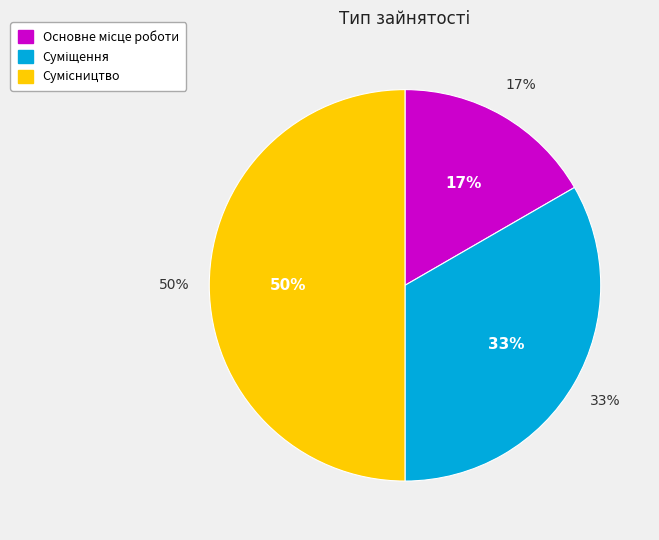

To the nearest percent, what is the combined percentage of Основне місце роботи and Суміщення?

50%